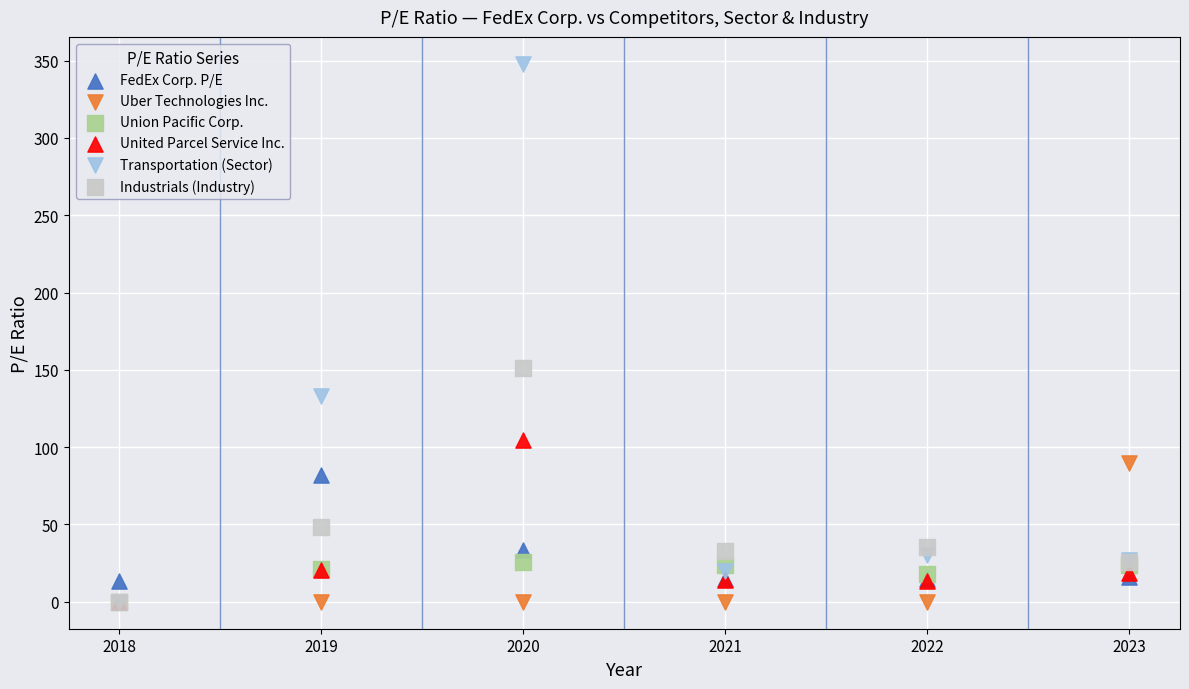

Across all series, what Y value is closest to 173?

151.5